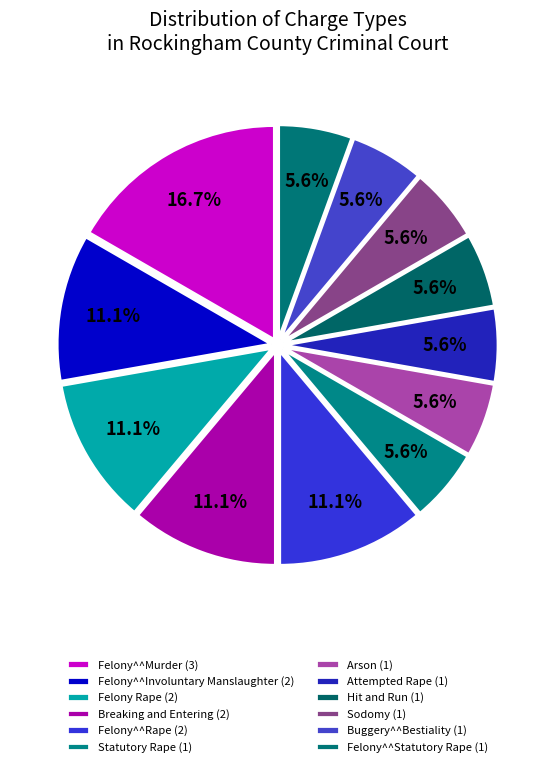

To the nearest percent, what is the difference between the Felony^^Statutory Rape and Felony^^Involuntary Manslaughter slice percentages?

6%